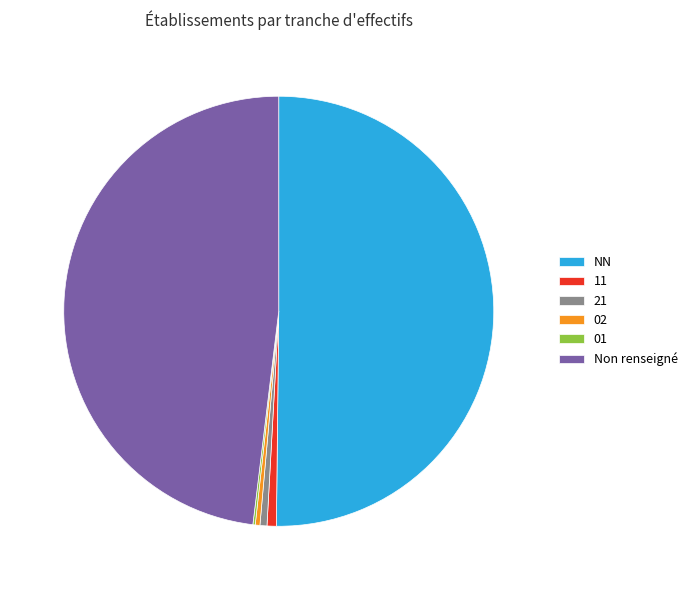

True or false: 21 accounts for 12% of the total.

False